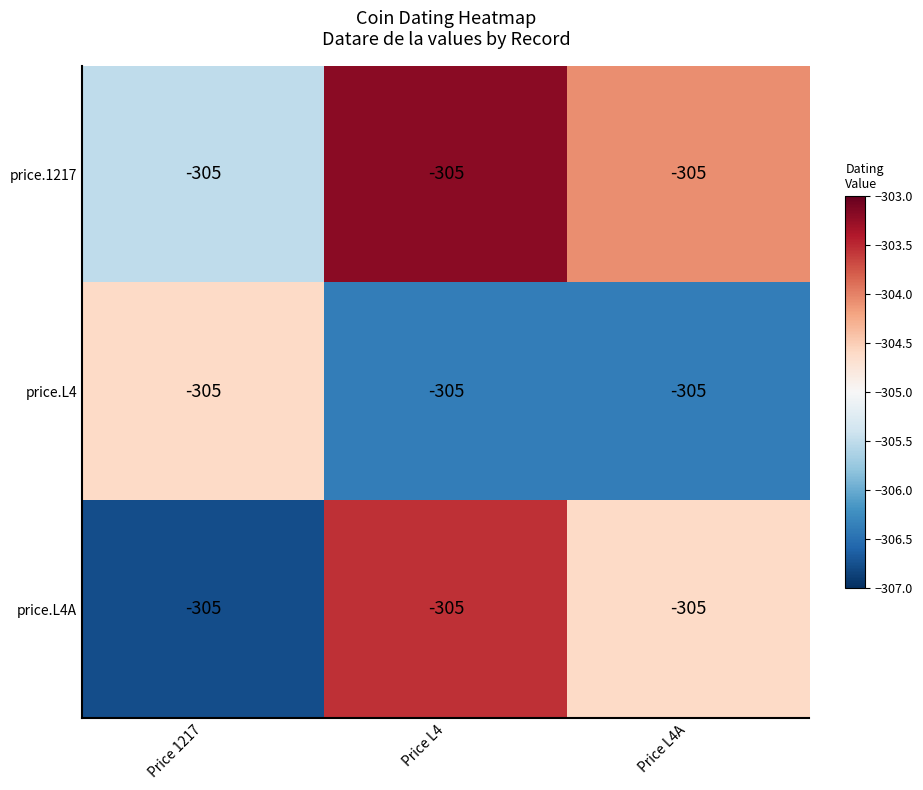

At which category is the sum across all series the highest?

Price L4